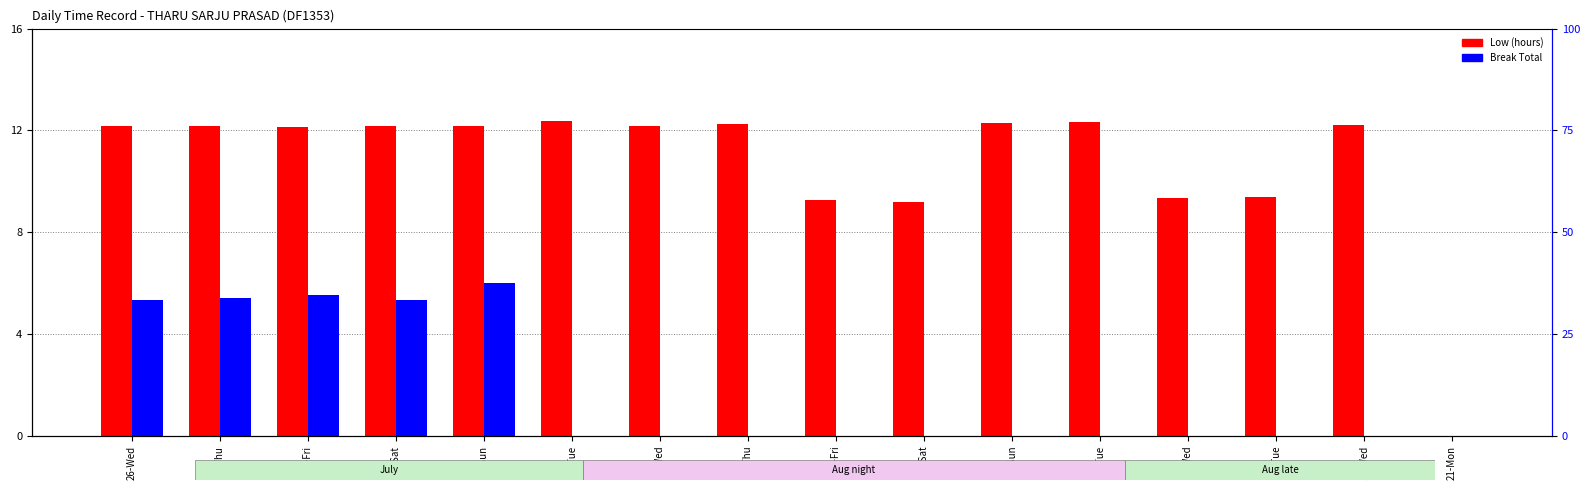

At how many categories does at least one series exceed 32?

5